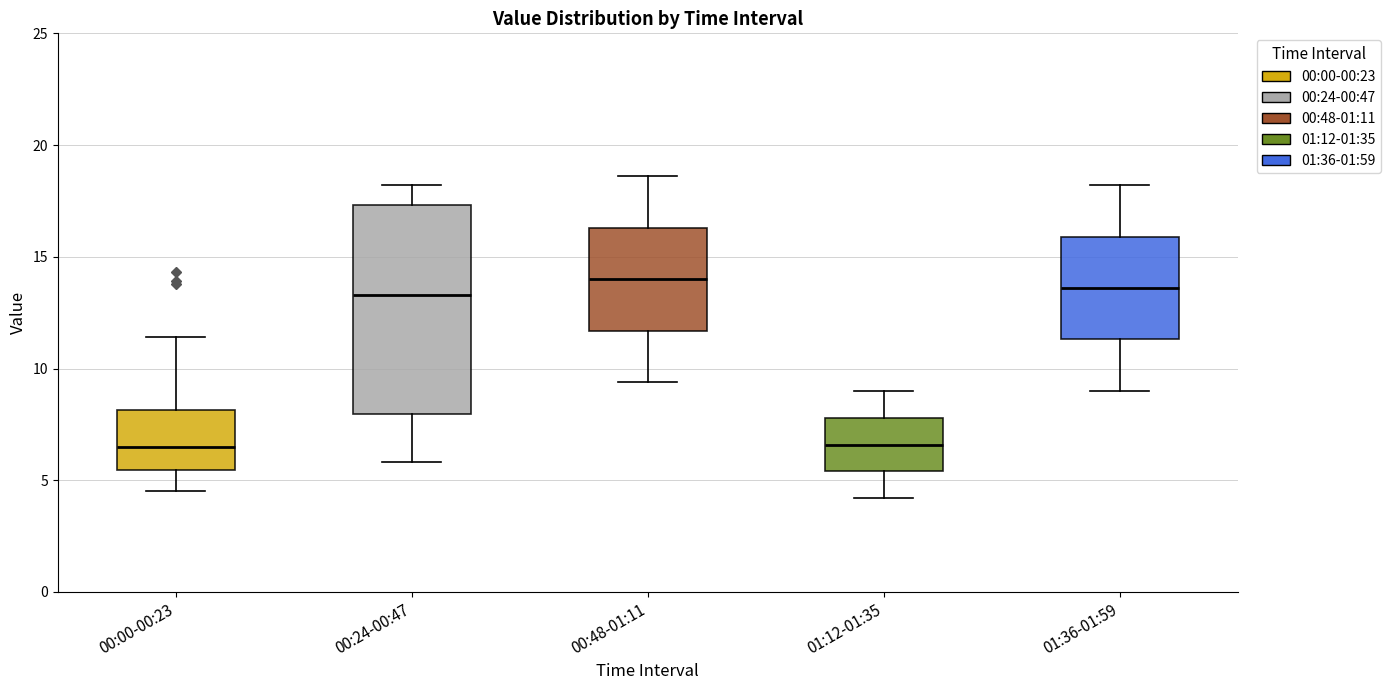

Reading left to right, transcribe this box plot: for each box, give where its median line is, the range the box spans, and where its two whiskers end, as read against the y-axis. The values are not printed on the chart, so give them approximately, as read against the axis.

00:00-00:23: median 6.5, box 5.5 to 8.0, whiskers 4.5 to 11.5
00:24-00:47: median 13.5, box 8.0 to 17.5, whiskers 6.0 to 18.0
00:48-01:11: median 14.0, box 11.5 to 16.5, whiskers 9.5 to 18.5
01:12-01:35: median 6.5, box 5.5 to 8.0, whiskers 4.0 to 9.0
01:36-01:59: median 13.5, box 11.5 to 16.0, whiskers 9.0 to 18.0